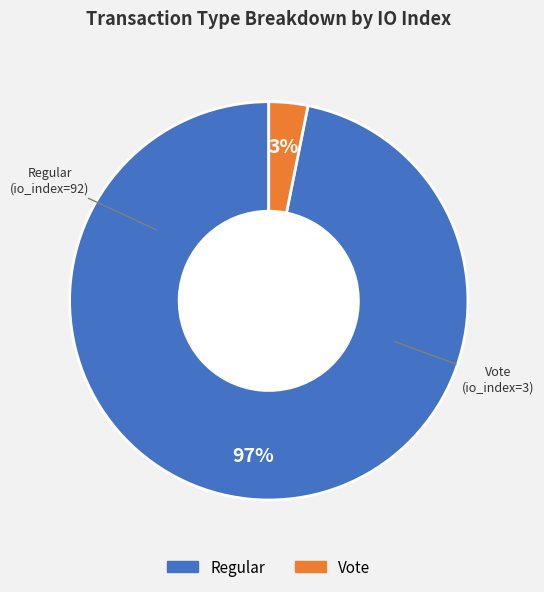

Does any single category account for the majority?

Yes